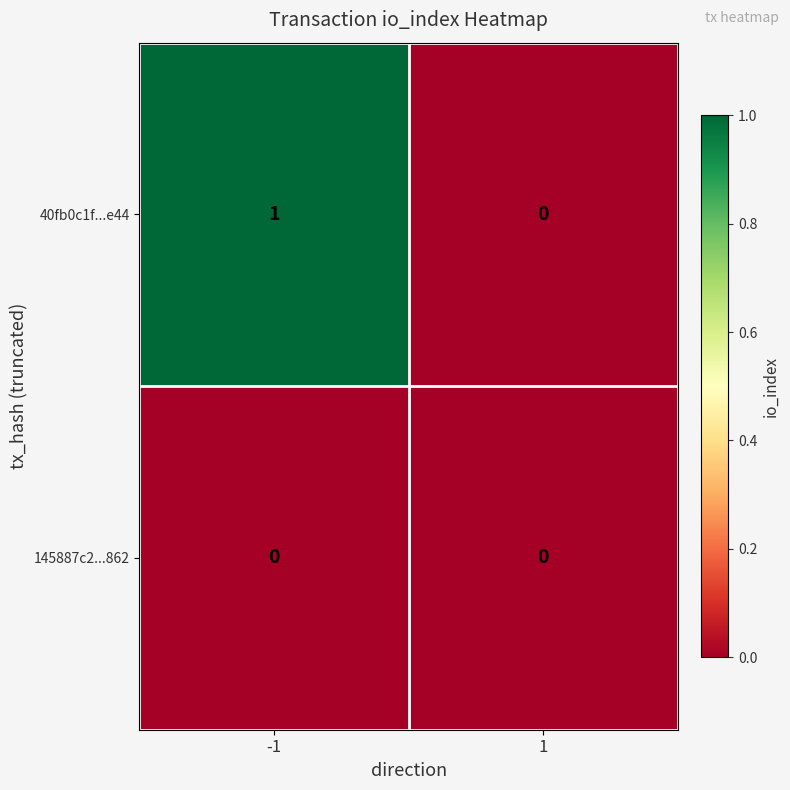

Which series has the largest range (max minus min)?

40fb0c1f...e44